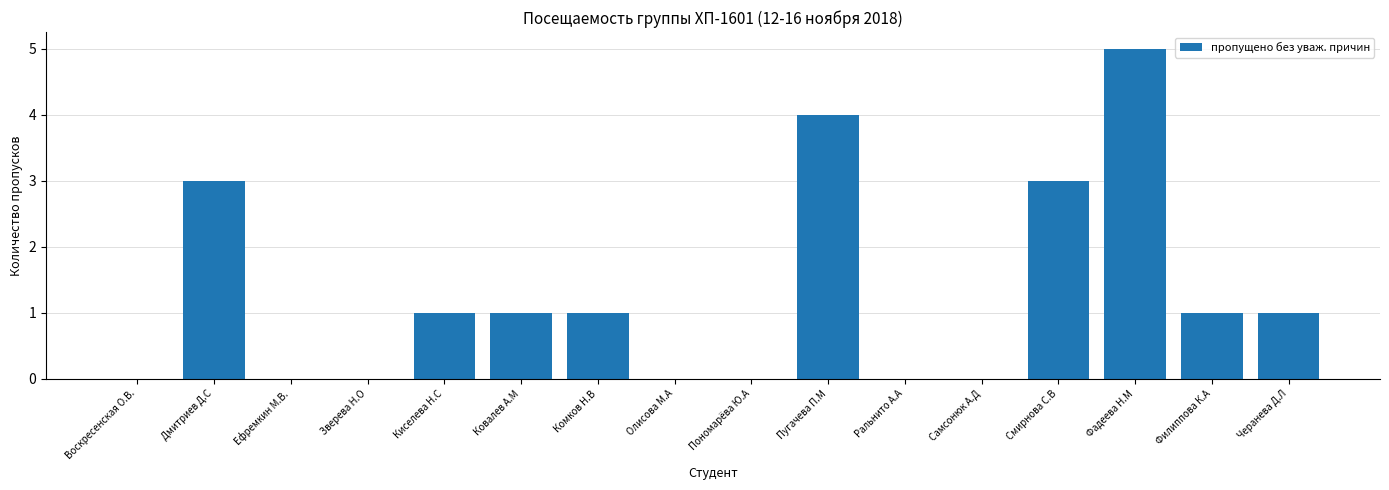

What is the sum of the values at Зверева Н.О and Дмитриев Д.С?

3